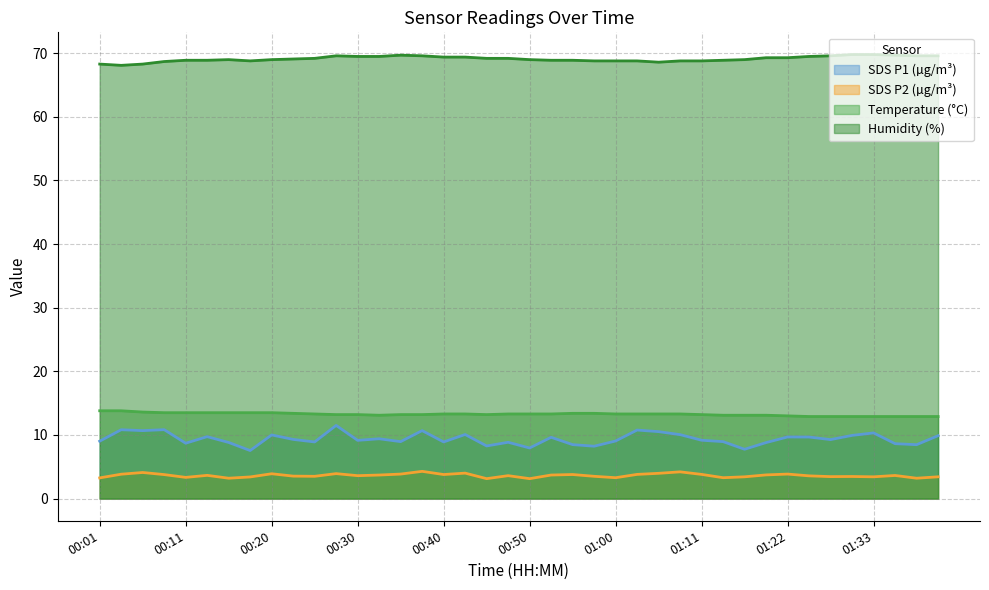

Does the chart have visible grid lines?

Yes